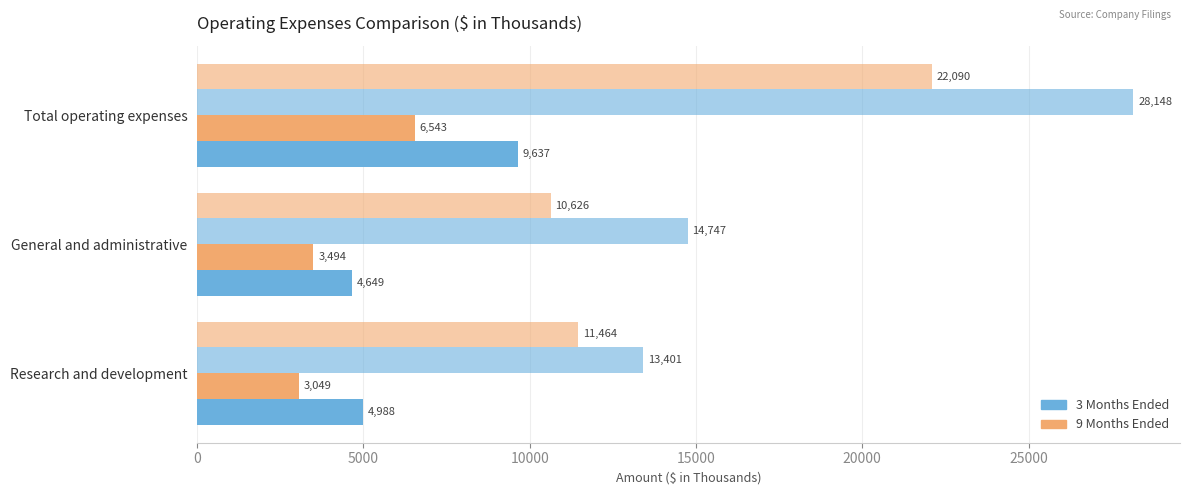

Count the number of data series in this chart.

4